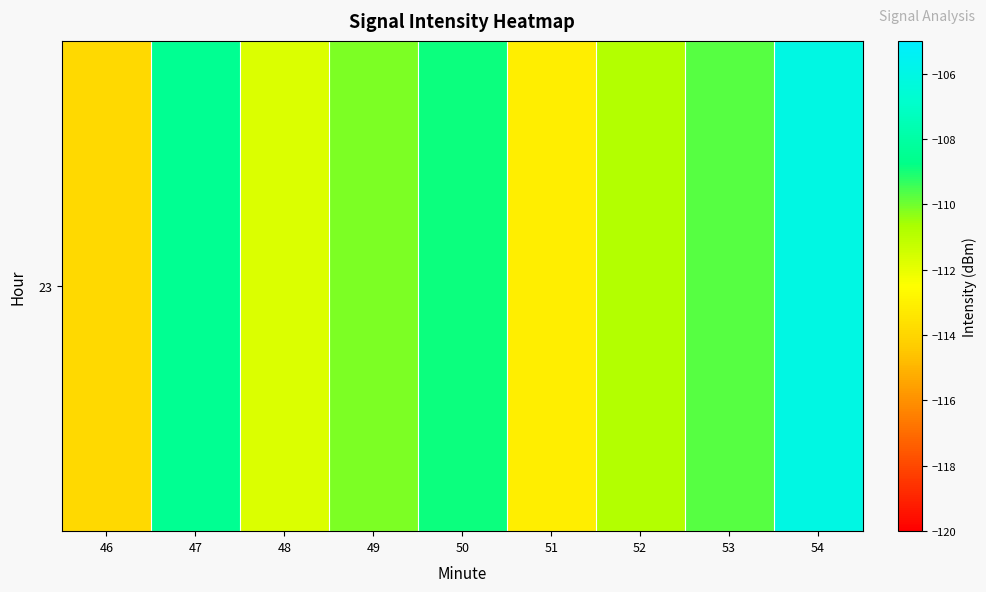

The chart shows a value of -113.1 at 51. True or false?

True